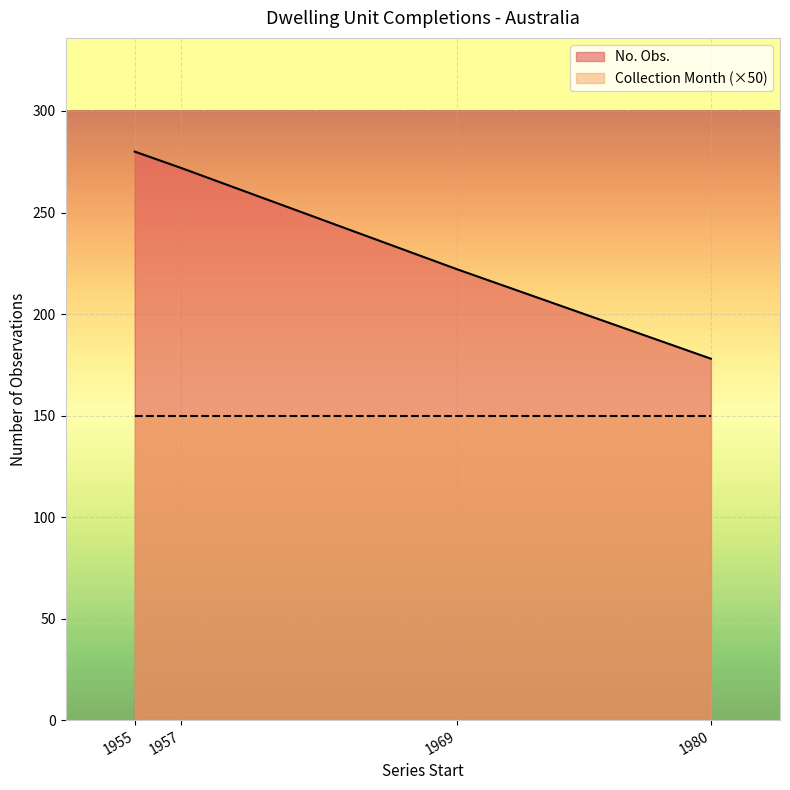

The Collection Month series shows 3 at 1955-03. True or false?

True